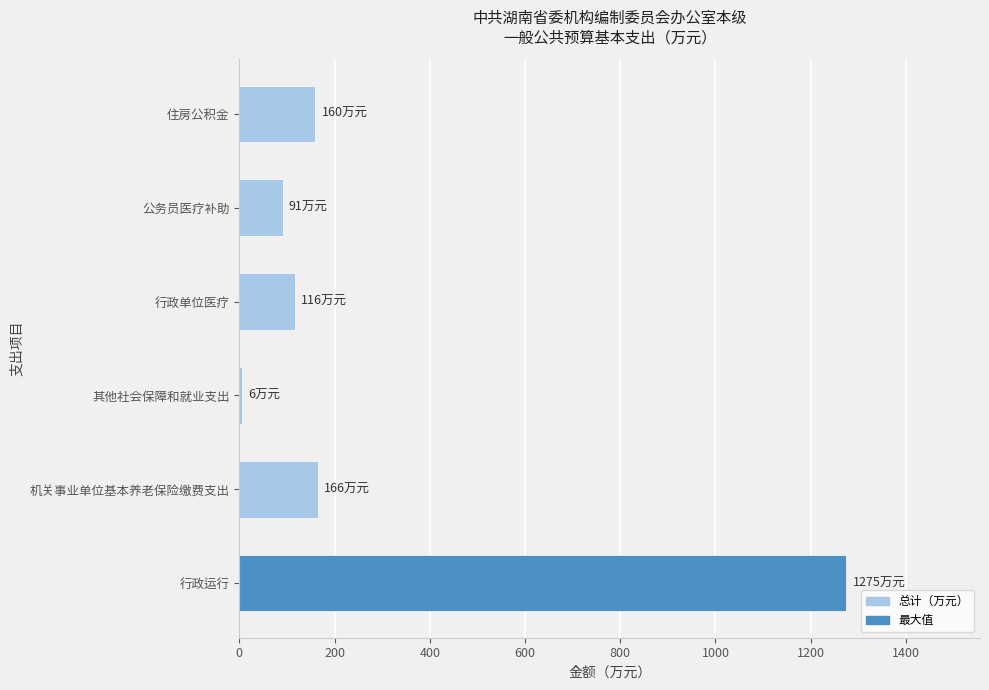

What is the minimum value shown in the chart?

6